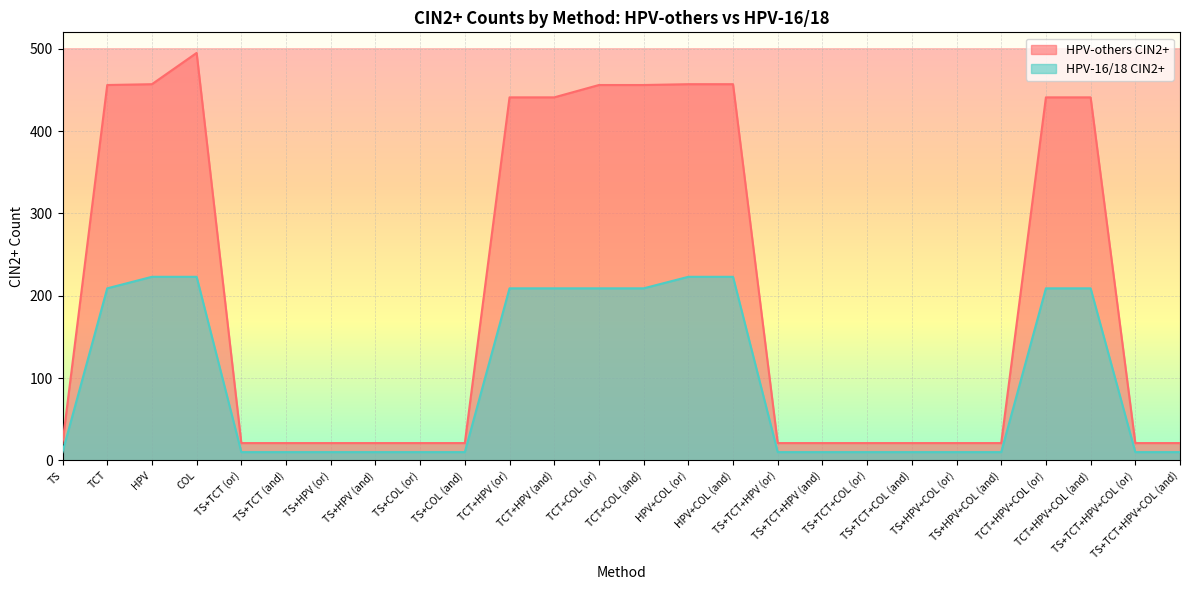

At how many categories does at least one series exceed 399?

11